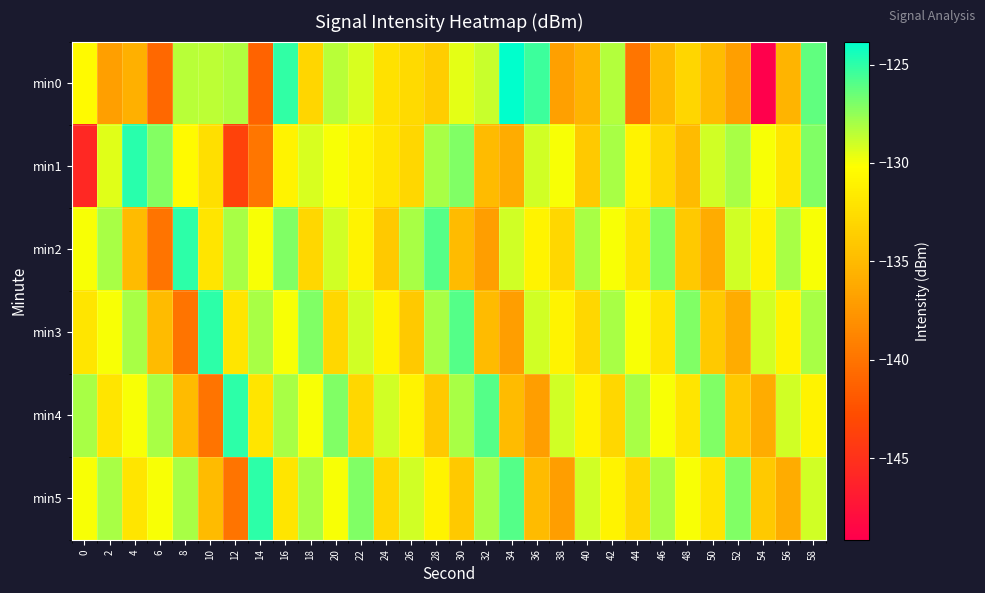

What is the difference between the highest and lowest values at 16?

6.9